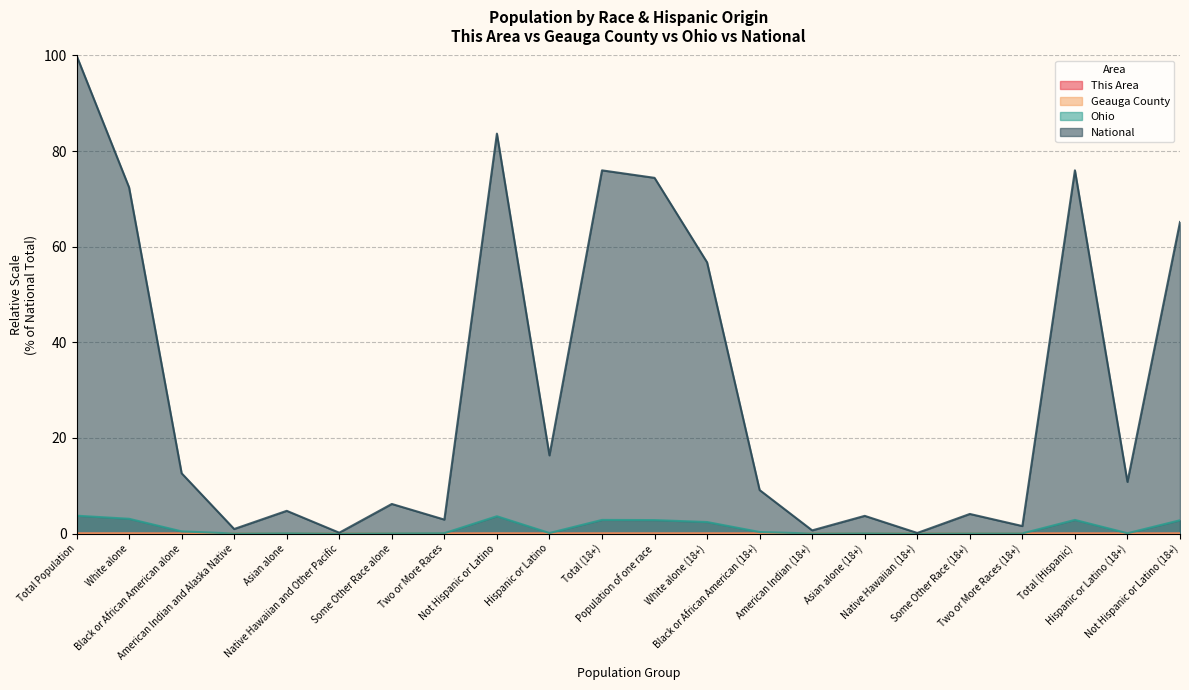

Is the value of National at Total Population greater than the value of This Area at Asian alone?

Yes